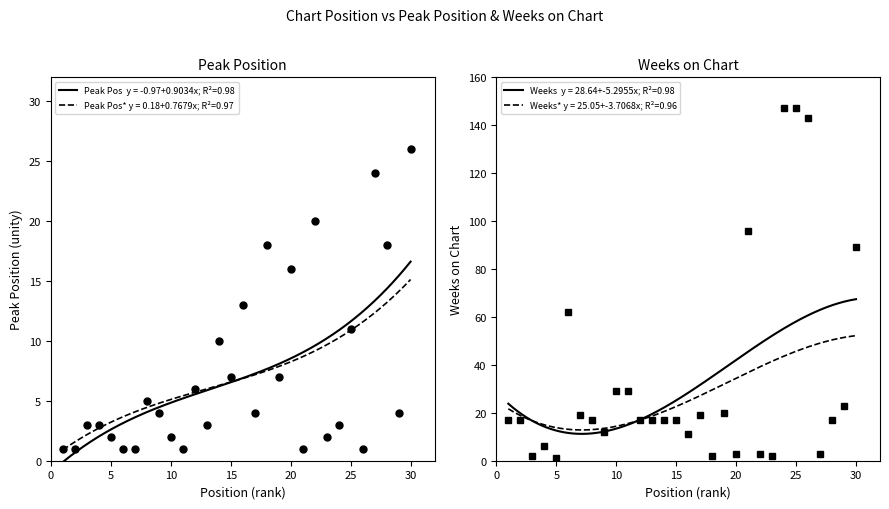

How many categories are shown in the chart?

30